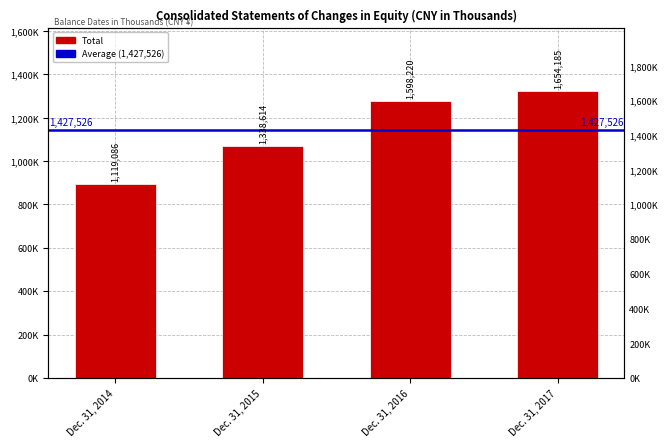

What is the value of the 4th bar from the left?

1654185